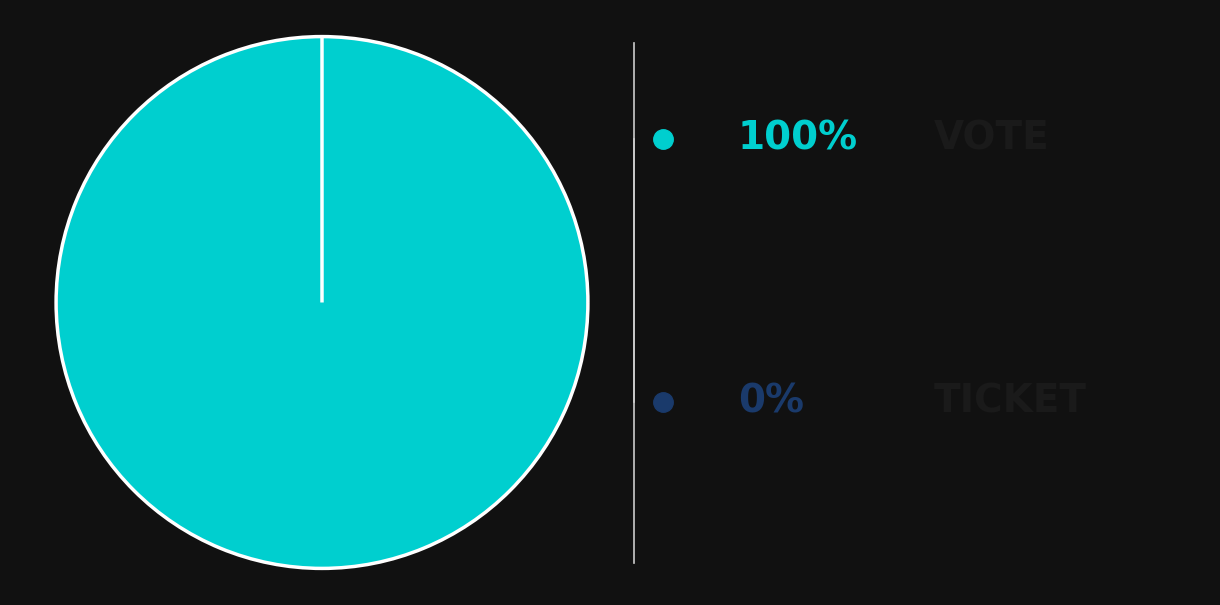

To the nearest percent, what is the difference between the largest and smallest slice percentages?

100%